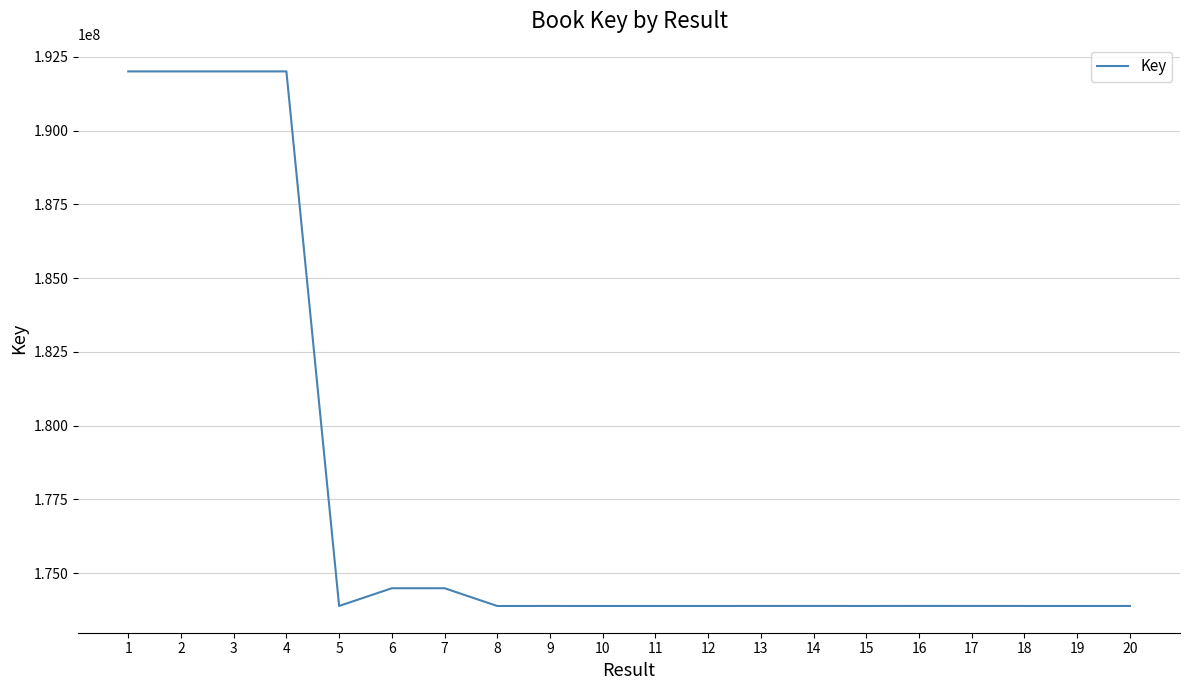

How many values are below 173887864?

10